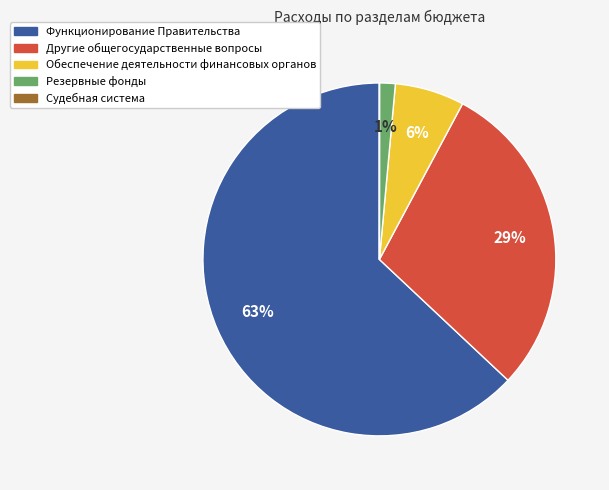

Is there any slice that represents more than half of the pie?

Yes